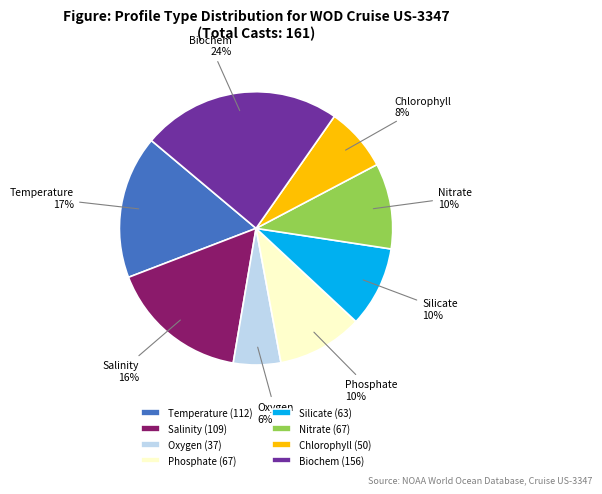

Is it true that Nitrate (67) is 1% of the pie?

False